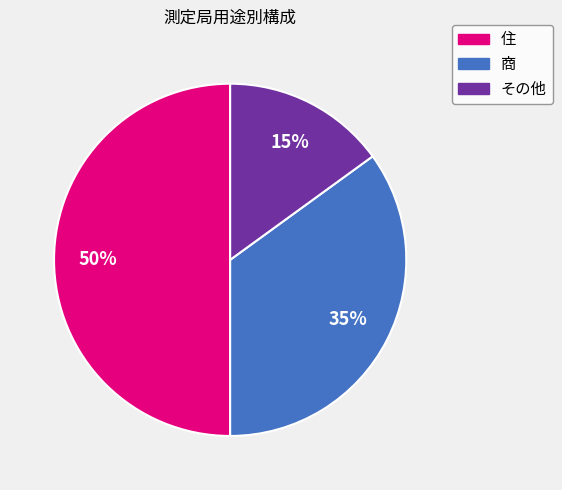

Is the sum of その他 and 住 greater than half?

Yes